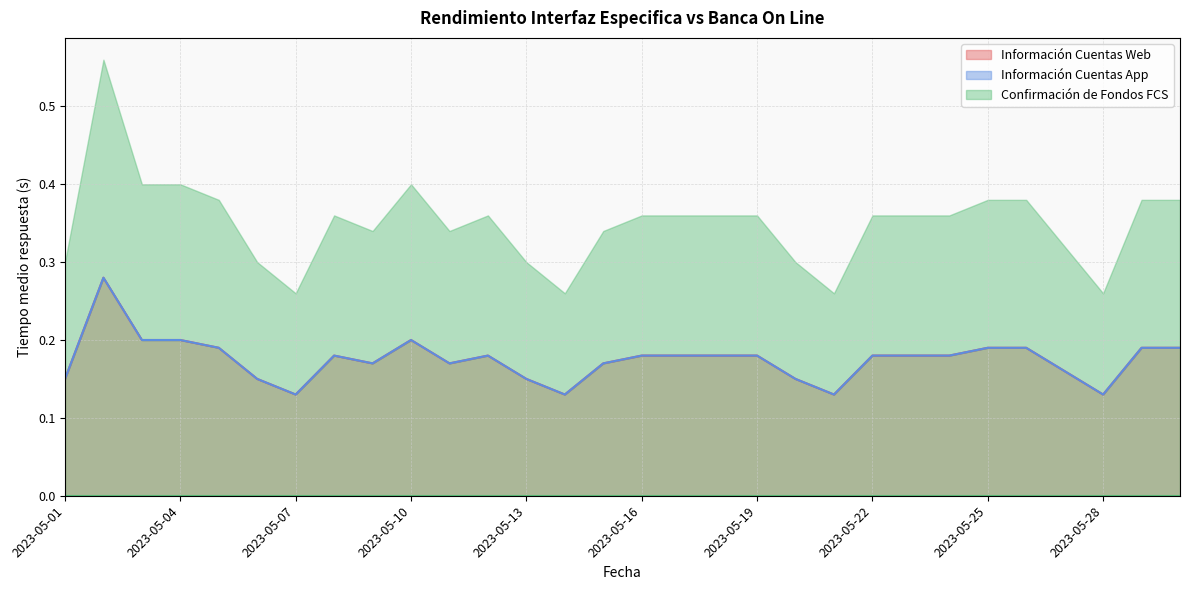

The Información Cuentas Web series shows 0.2 at 2023-05-28. True or false?

False